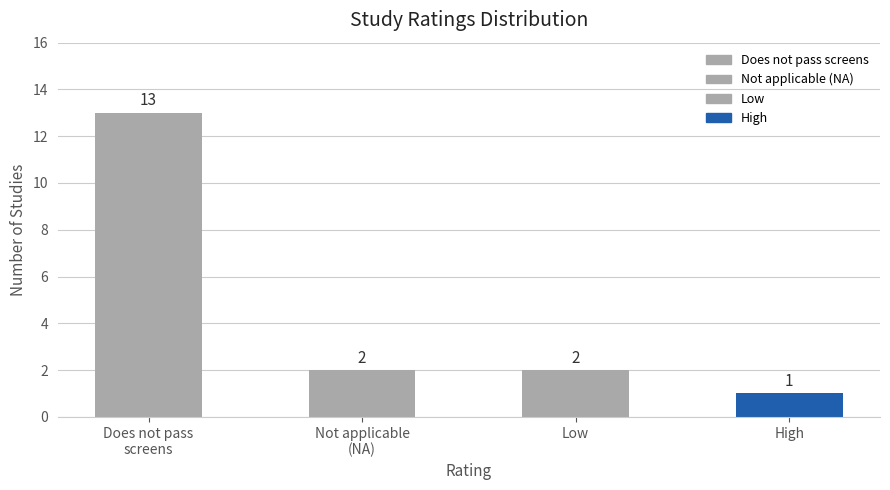

What is the label of the 3rd bar from the left?

Low